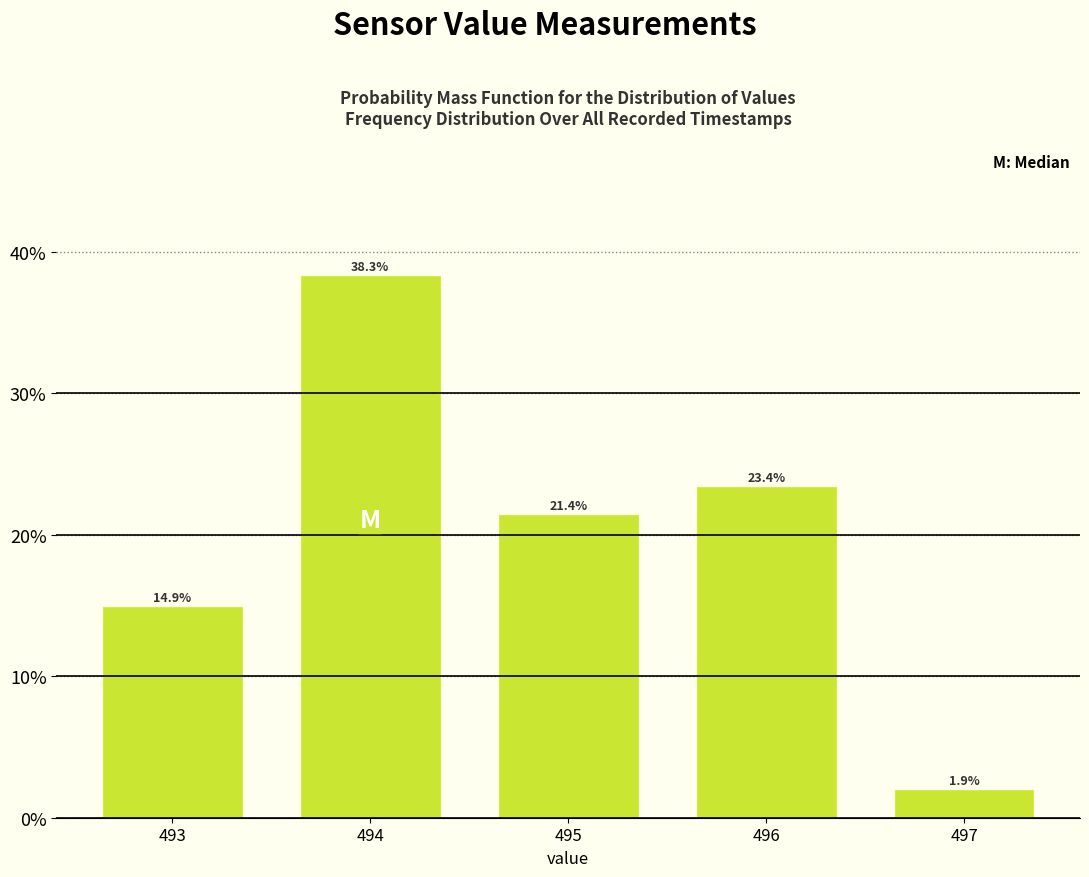

Does the chart contain any negative values?

No